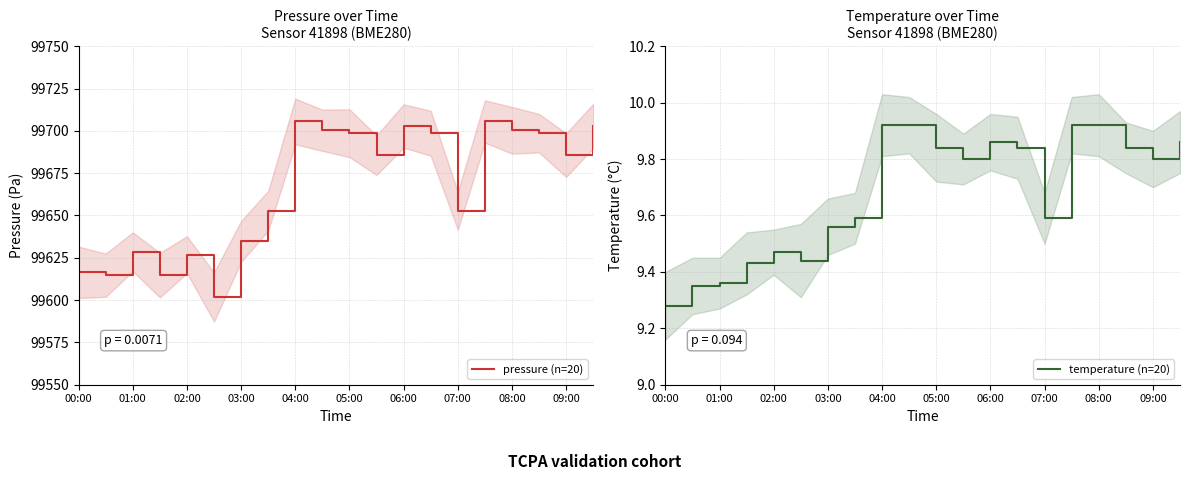

The value of pressure (n=20) at 05:00 is 99698.6. True or false?

True